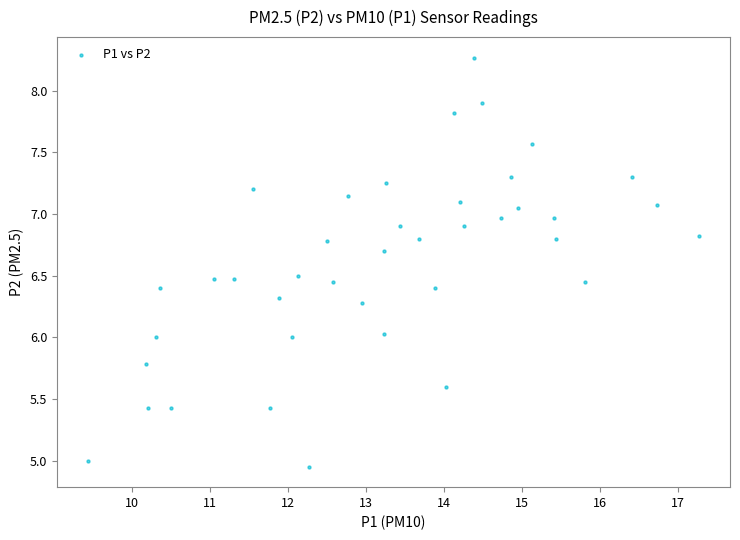

What is the range of Y values (max minus min)?

3.3